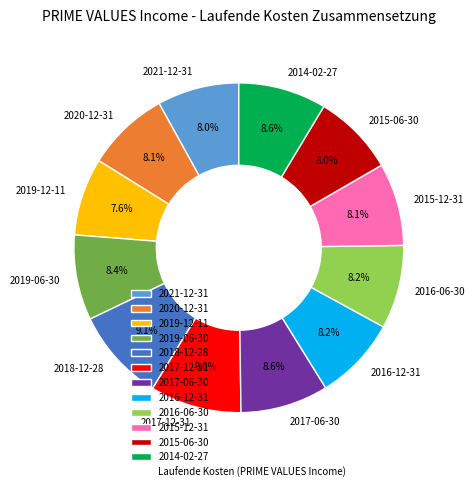

Do 2015-06-30 and 2021-12-31 together represent more than half of the pie?

No